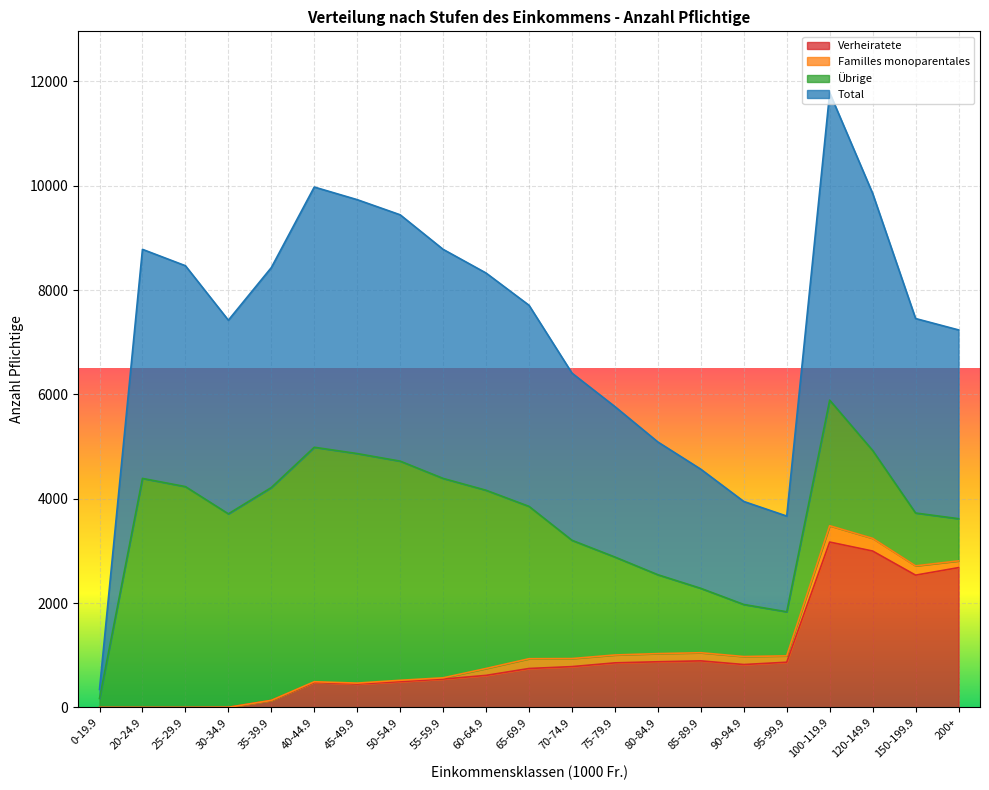

At which label is Total closest to 3031?

75-79.9